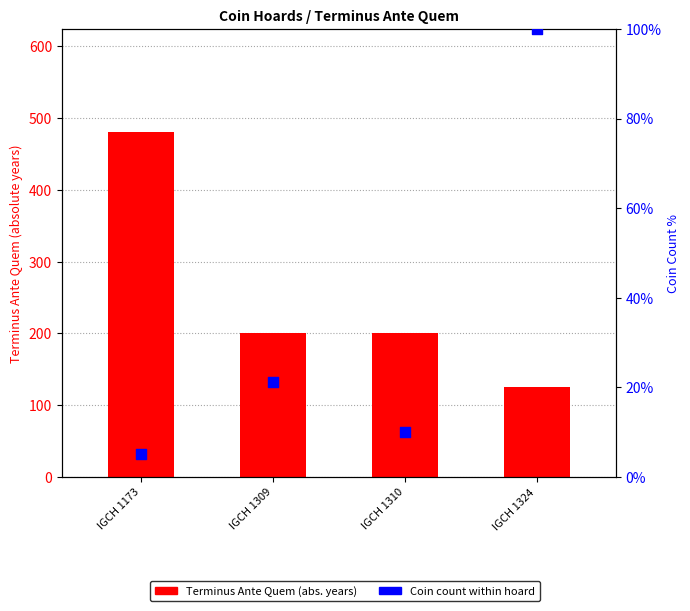

Which series has the widest spread of Y values?

Terminus Ante Quem (abs)